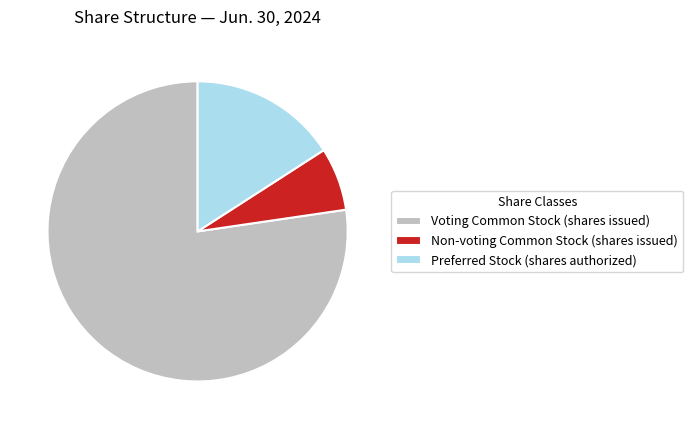

What is the majority slice?

Voting Common Stock (shares issued)